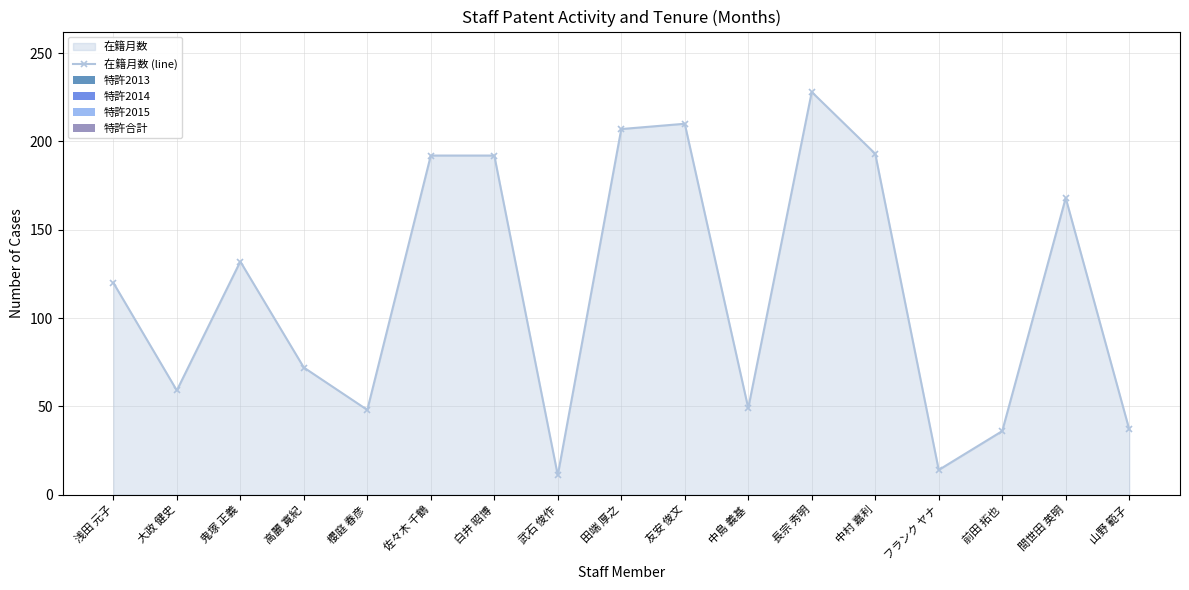

Rank the series at 高麗 寛紀 from lowest to highest value.

特許2013, 特許2014, 特許2015, 特許合計, 在籍月数 (line)